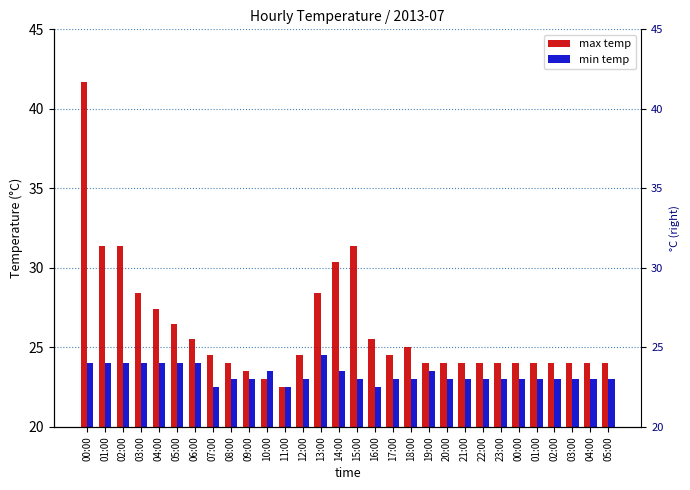

Rank the categories by max temp value from highest to lowest.

00:00, 01:00, 02:00, 15:00, 14:00, 03:00, 13:00, 04:00, 05:00, 06:00, 16:00, 18:00, 07:00, 12:00, 17:00, 08:00, 19:00, 20:00, 21:00, 22:00, 23:00, 00:00, 01:00, 02:00, 03:00, 04:00, 05:00, 09:00, 10:00, 11:00